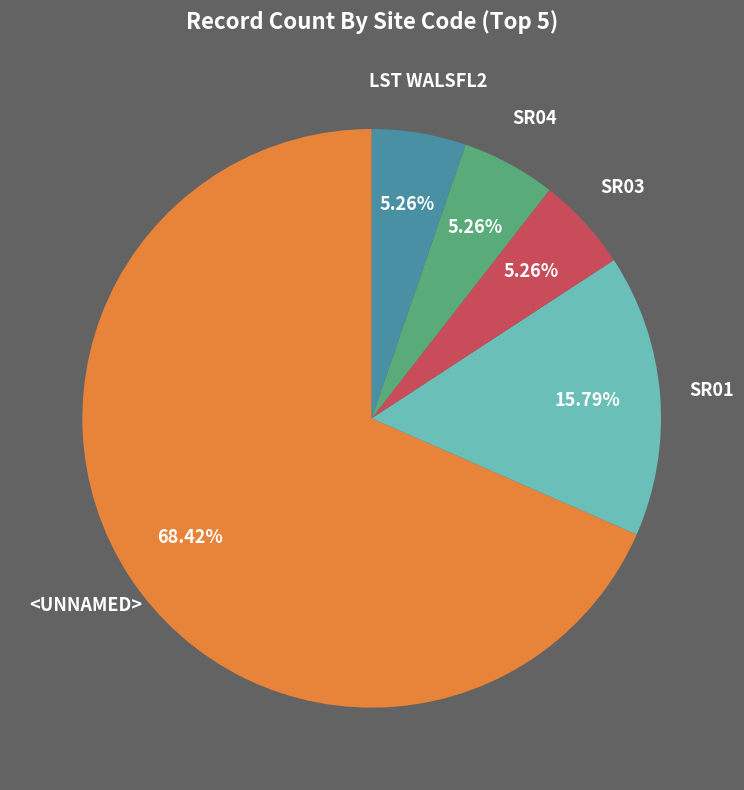

Do SR01 and SR04 together represent more than half of the pie?

No